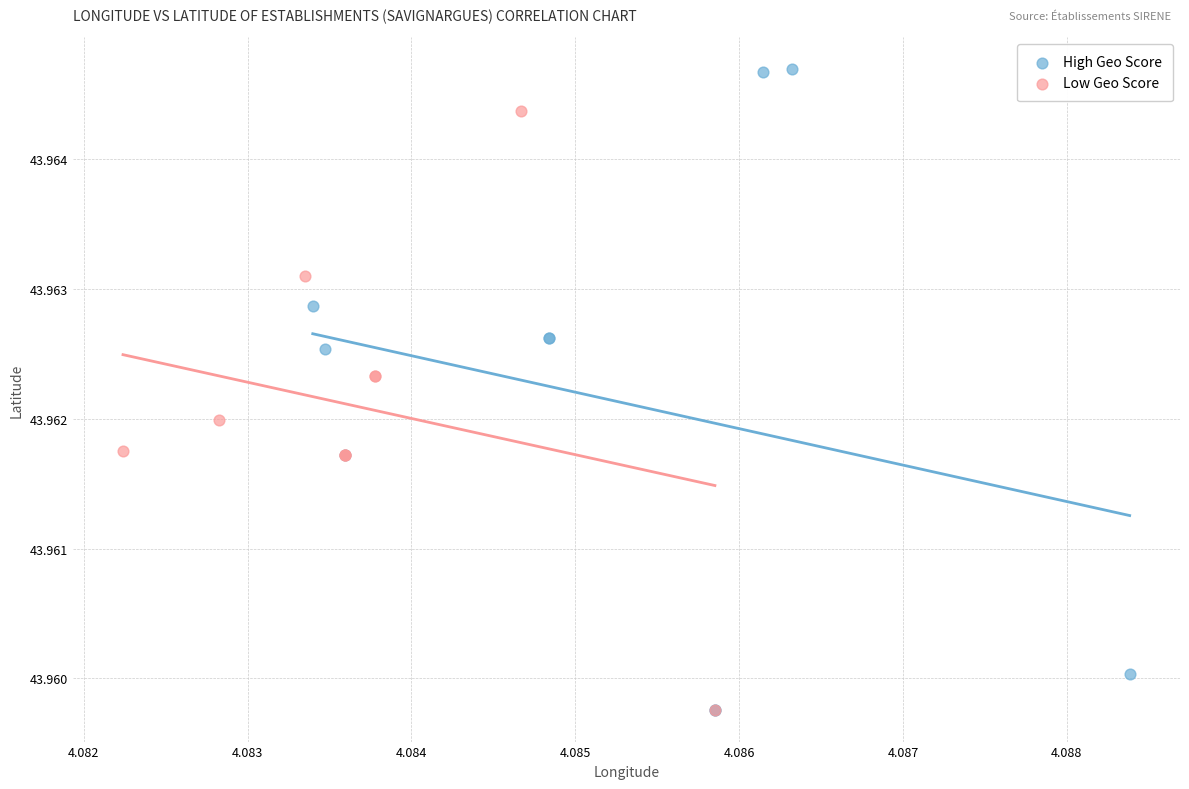

Which series contains the highest Y value?

High Geo Score